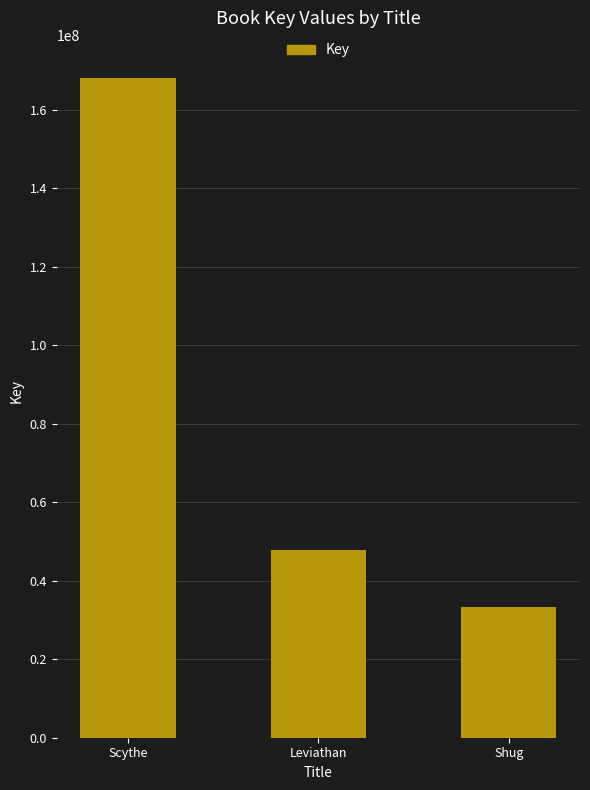

Rank the categories by value from lowest to highest.

Shug, Leviathan, Scythe